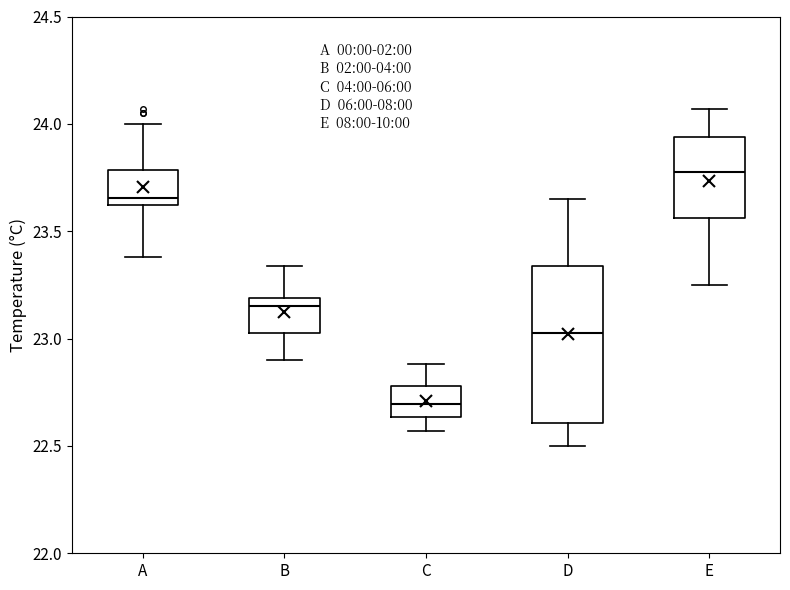

Comparing the boxes themselves (not the whiskers), which one is the tallest?

D